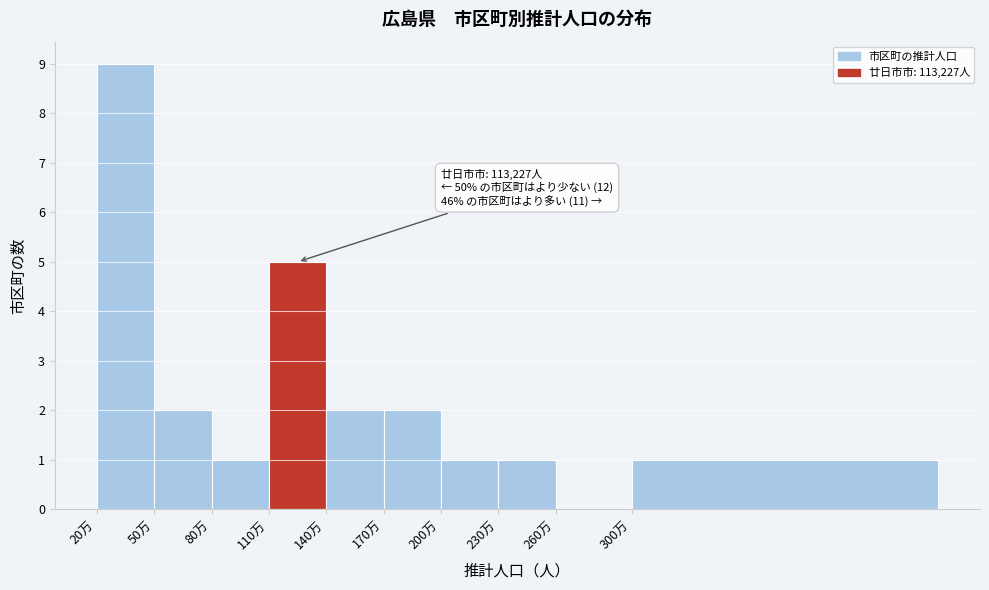

Reading left to right, transcribe all the data shown in this chart.

20万=9	50万=2	80万=1	110万=5	140万=2	170万=2	200万=1	230万=1	260万=0	300万=1